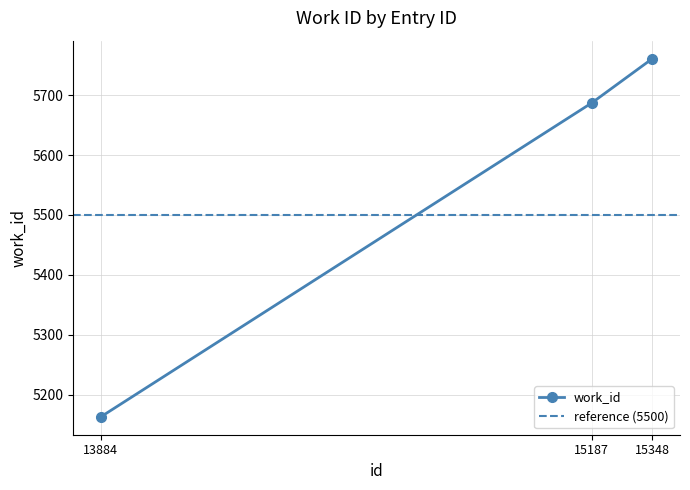

What is the greatest value displayed?

5761